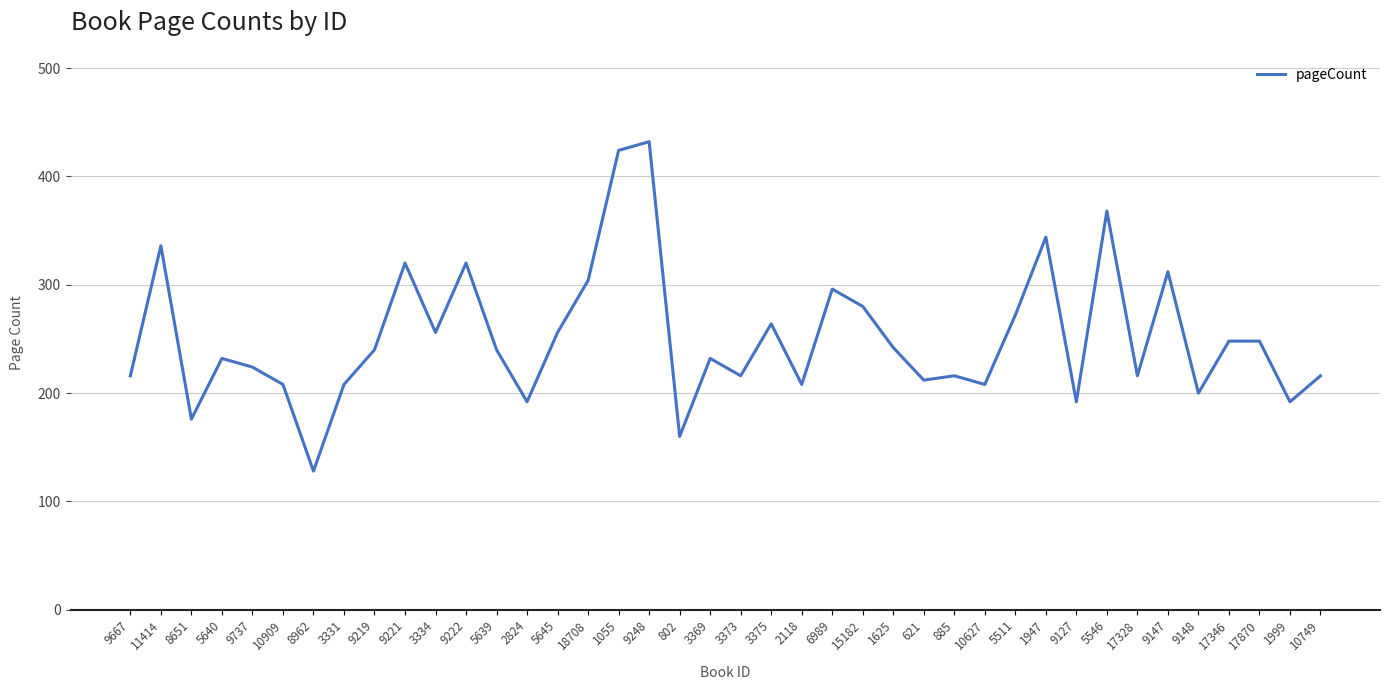

What position from the left is 6989?

24